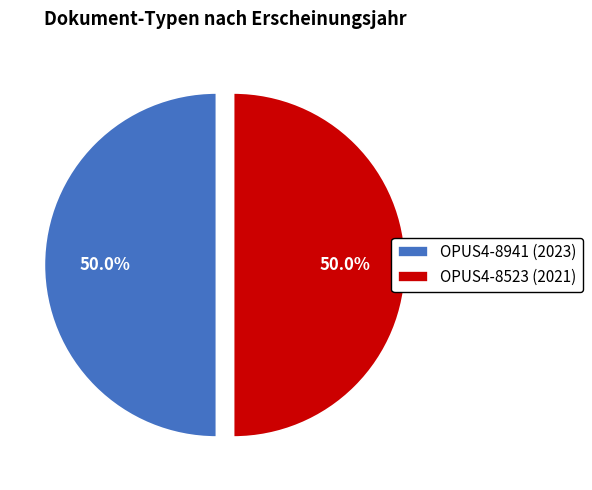

How much of the chart is everything except OPUS4-8523 (2021)?

50.0%